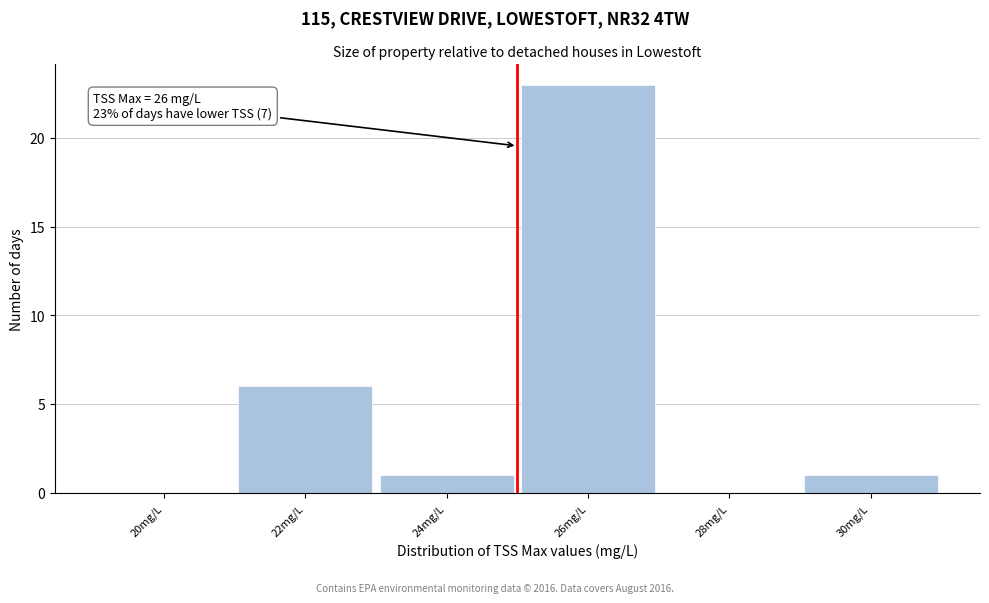

Reading left to right, transcribe all the data shown in this chart.

20mg/L=0	22mg/L=6	24mg/L=1	26mg/L=23	28mg/L=0	30mg/L=1